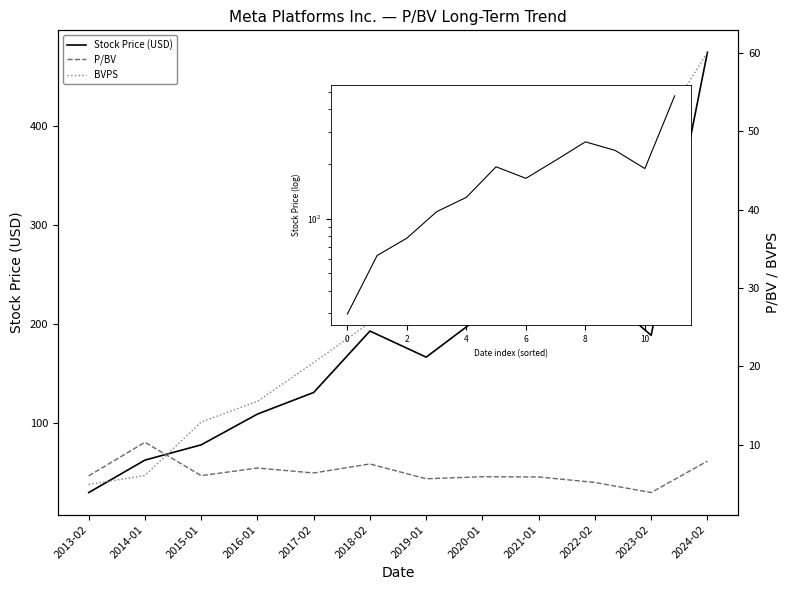

At how many categories does at least one series exceed 8?

12